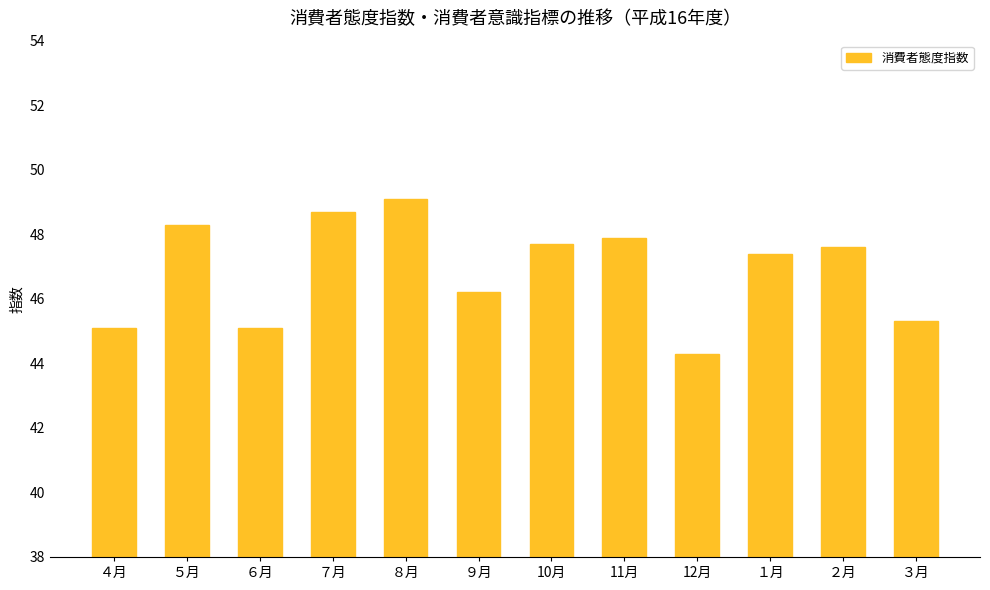

How many values are below 47?

5